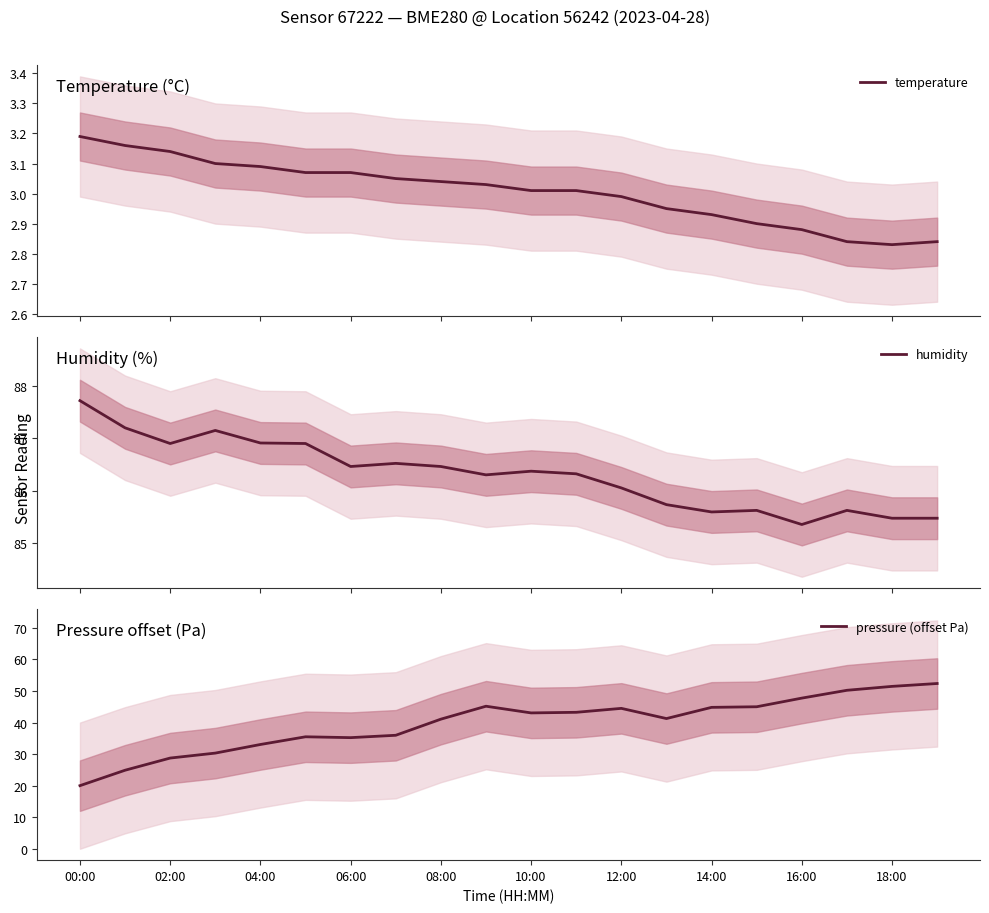

What is the maximum value for temperature?

3.2